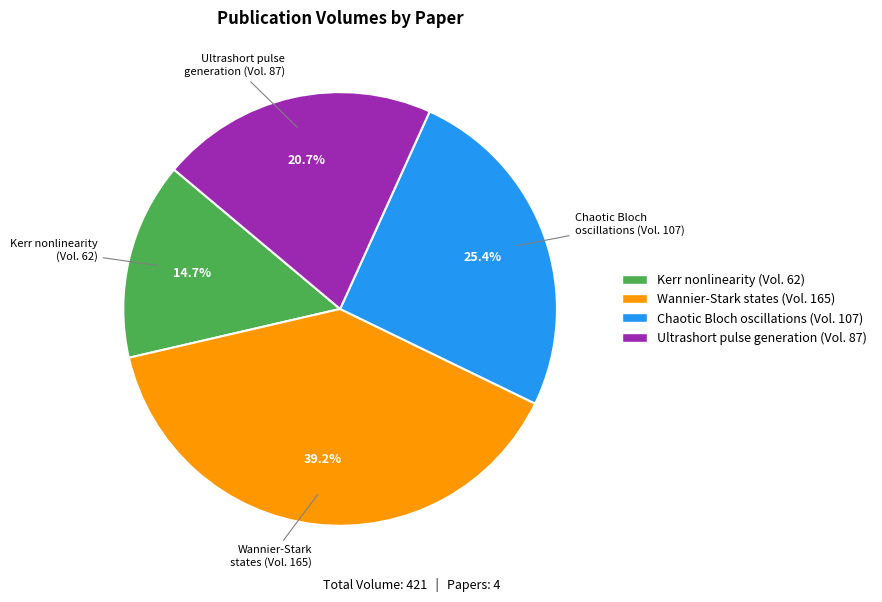

Rank the categories by value from lowest to highest.

Kerr nonlinearity (Vol. 62), Ultrashort pulse generation (Vol. 87), Chaotic Bloch oscillations (Vol. 107), Wannier-Stark states (Vol. 165)